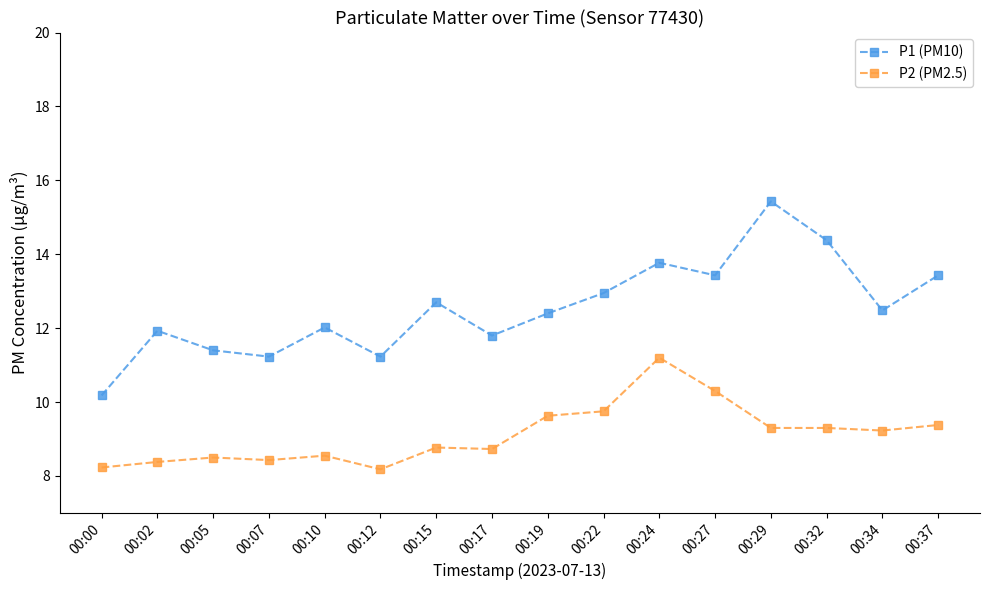

What are all the series names shown in the legend?

P1 (PM10), P2 (PM2.5)